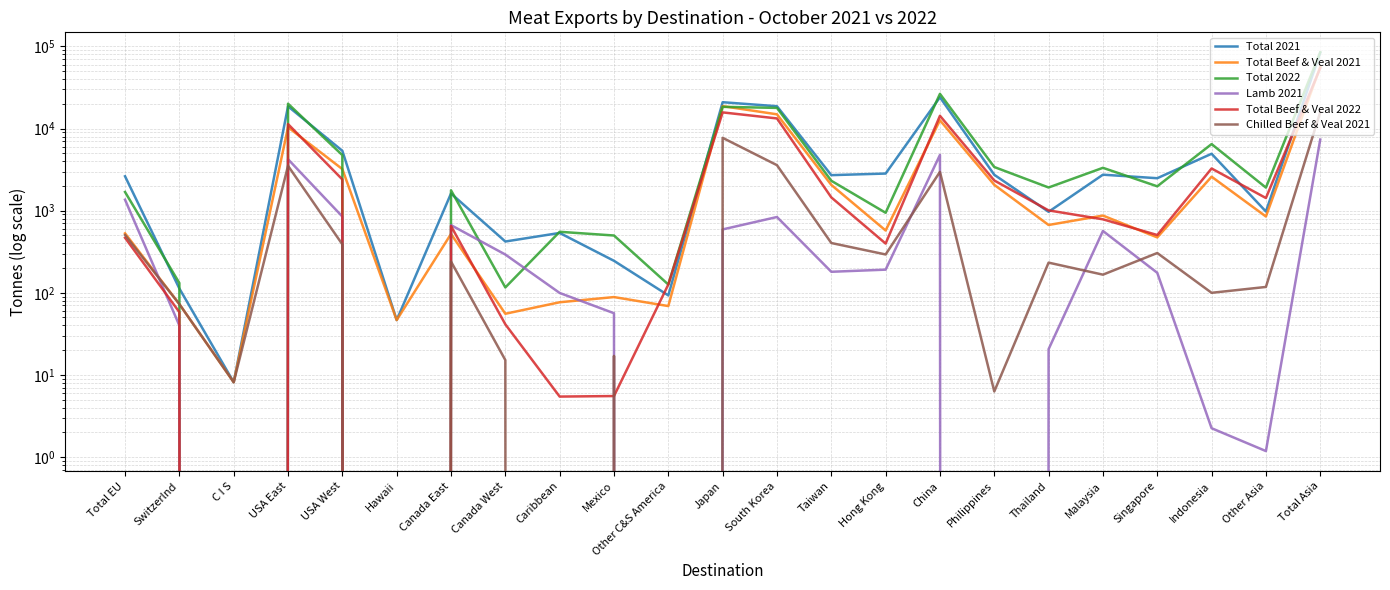

True or false: Total 2021 and Lamb 2021 intersect in this chart.

False